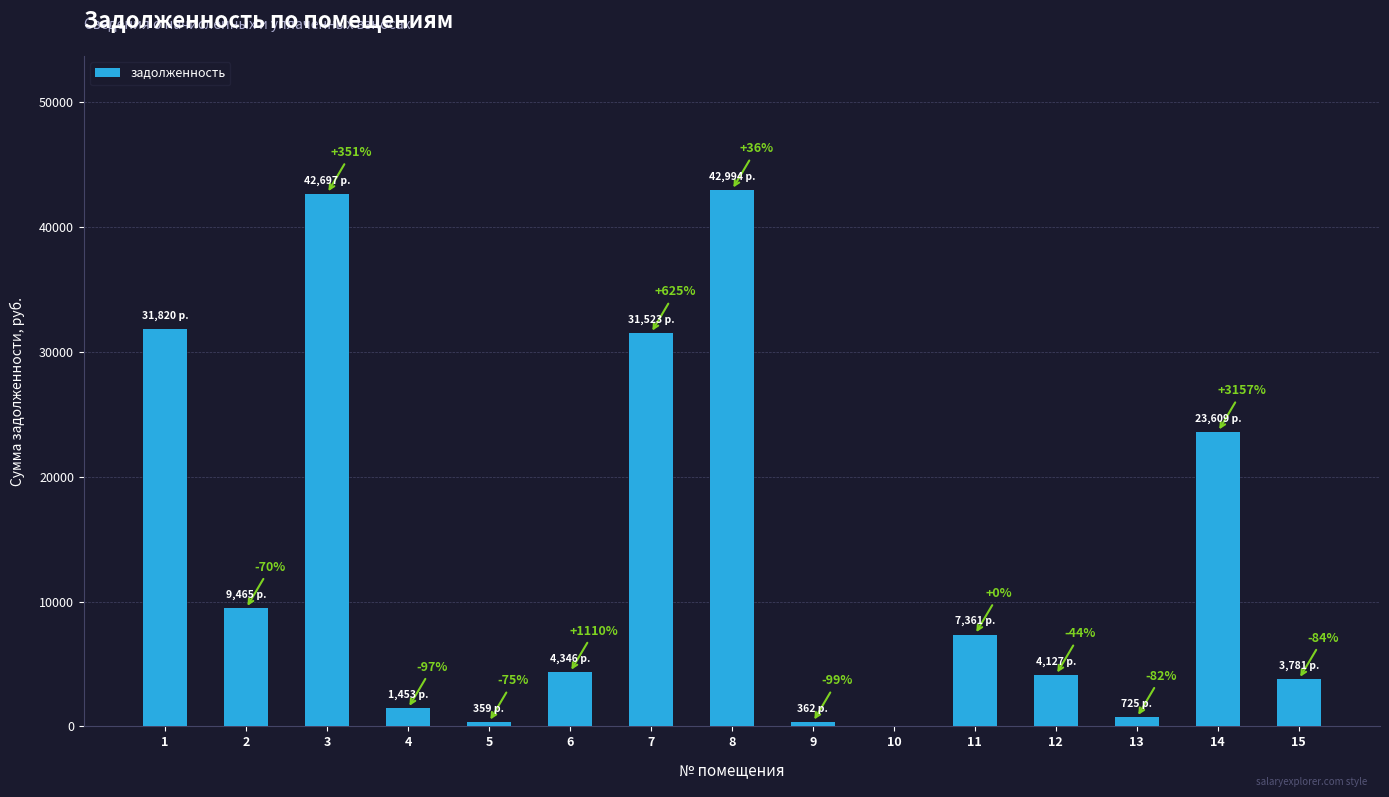

Reading right to left, what are all the values shown in this chart?

3781.1	23609.4	724.9	4126.8	7360.7	0.0	361.6	42993.8	31523.4	4346.5	359.1	1452.7	42697.4	9464.8	31819.8